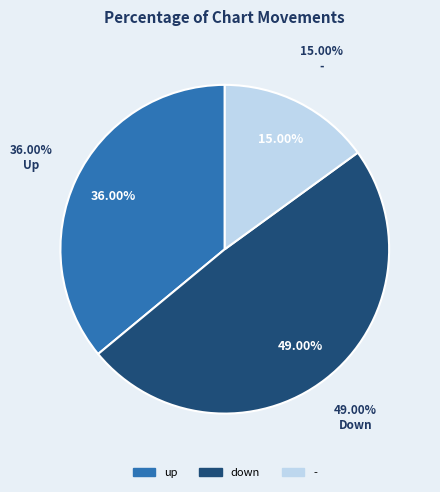

Rank the categories by value from highest to lowest.

down, up, -